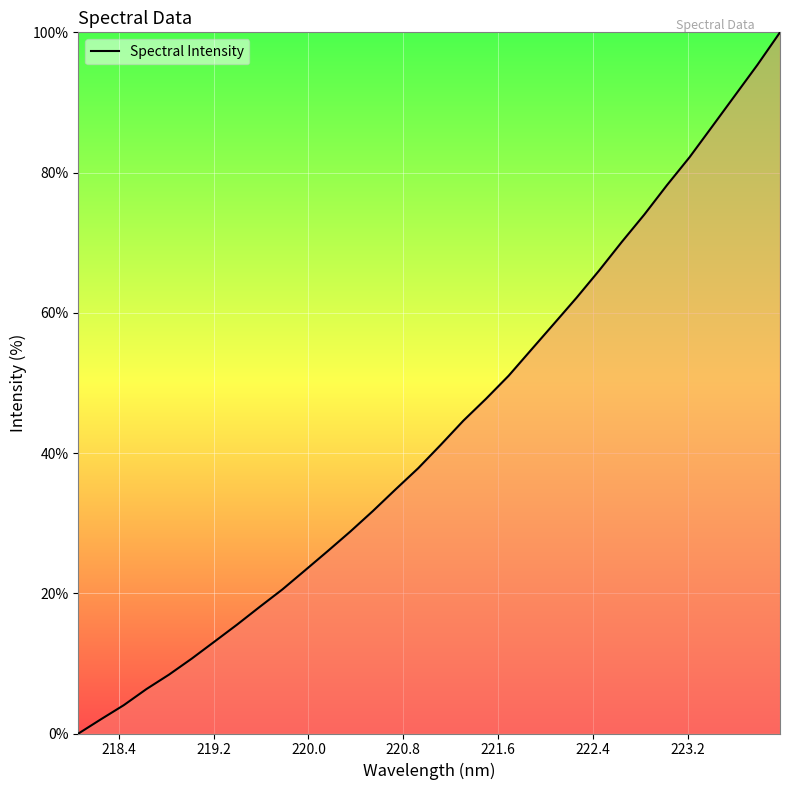

What is the difference between the maximum and minimum values?

100.0